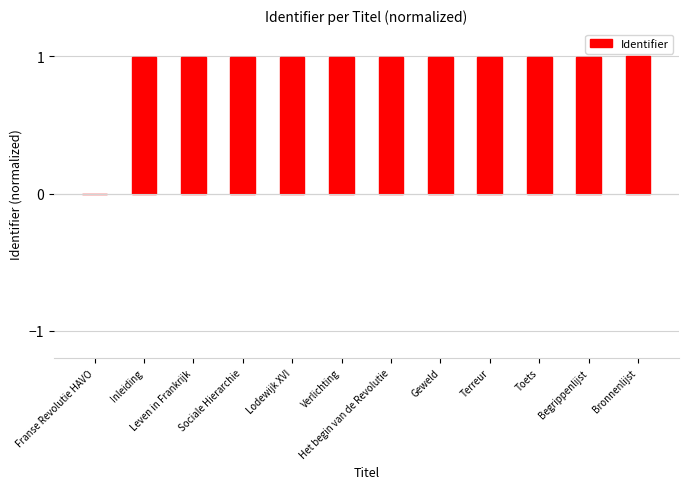

Is it true that the value at Sociale Hierarchie is 1.0?

True